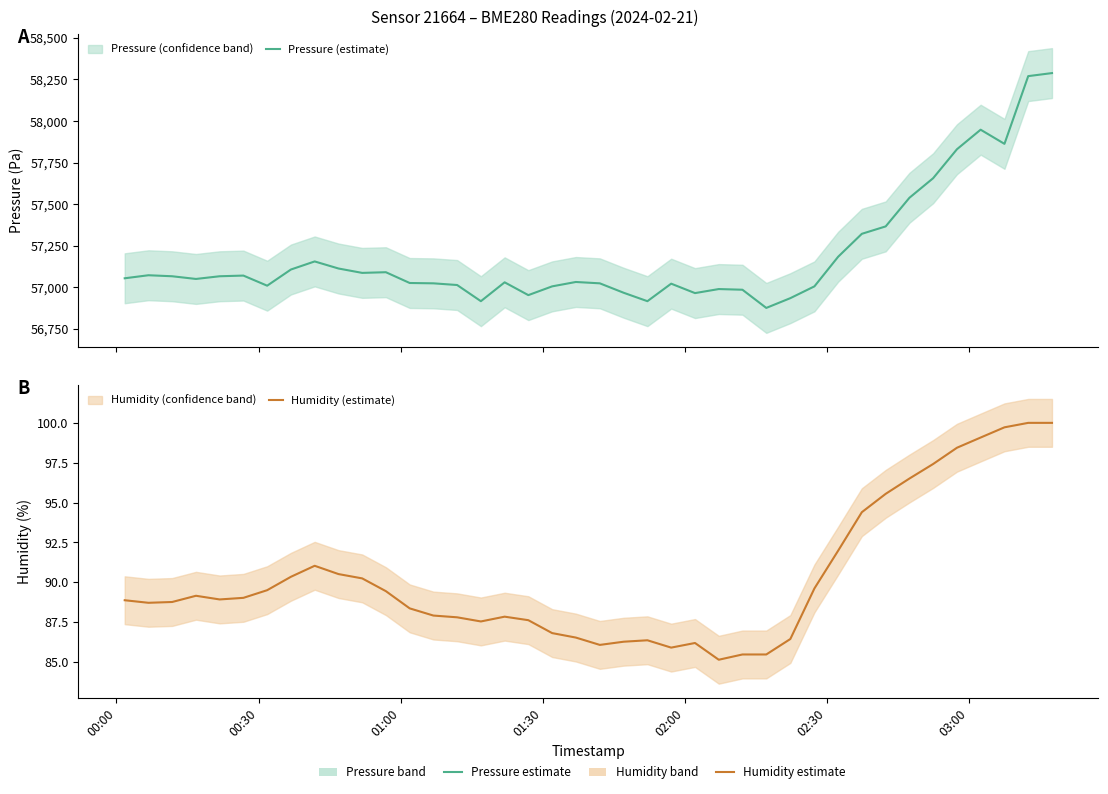

True or false: Humidity (estimate) and Pressure (estimate) cross at least once.

False